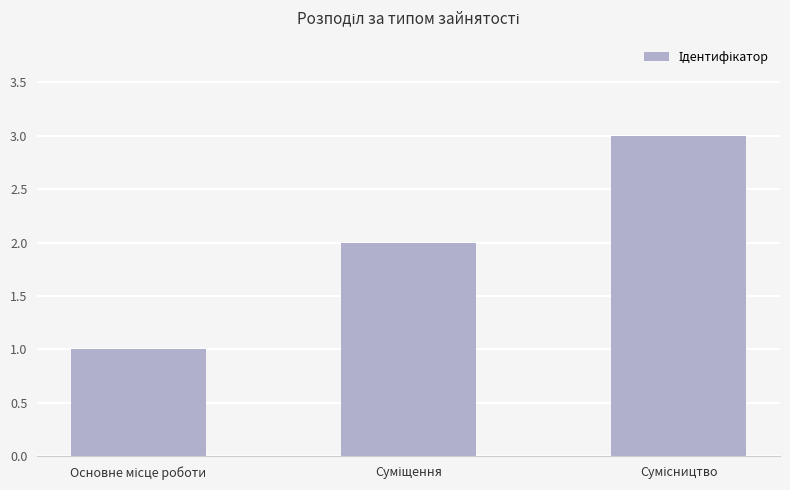

Reading right to left, what are all the values shown in this chart?

3	2	1